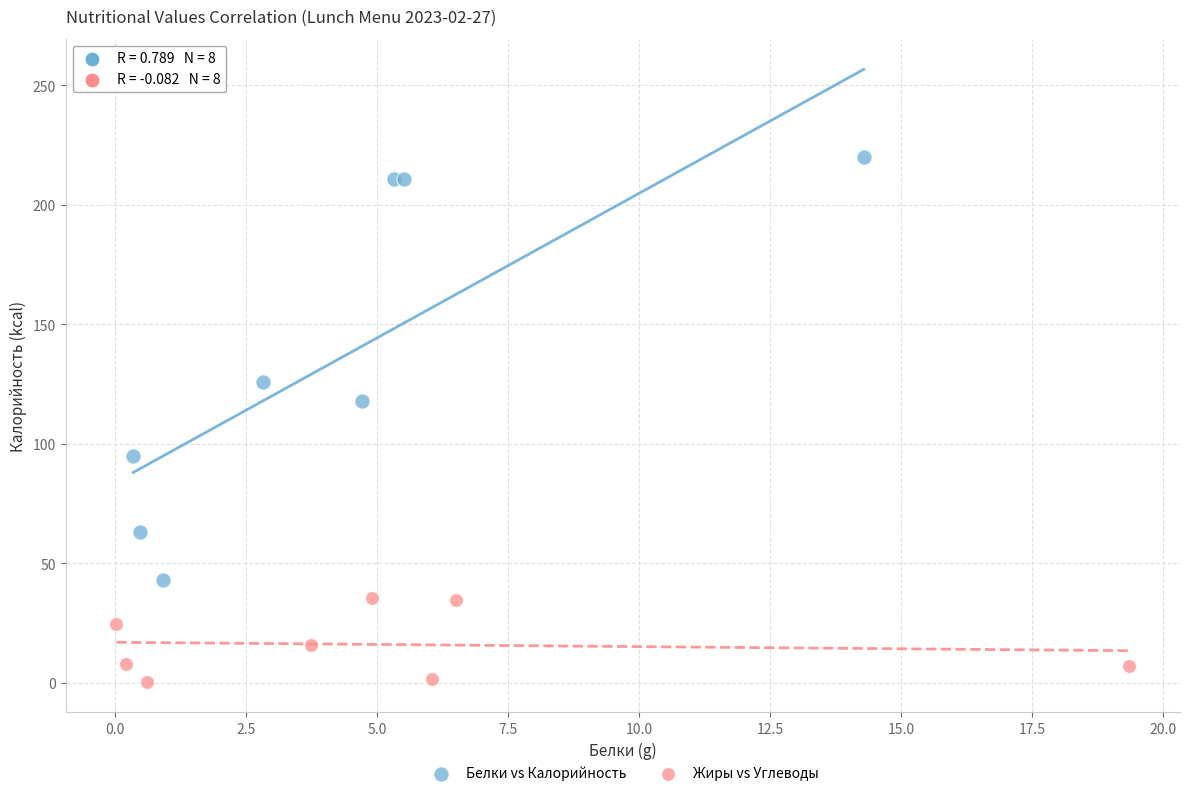

Which series has the widest spread of Y values?

Белки vs Калорийность